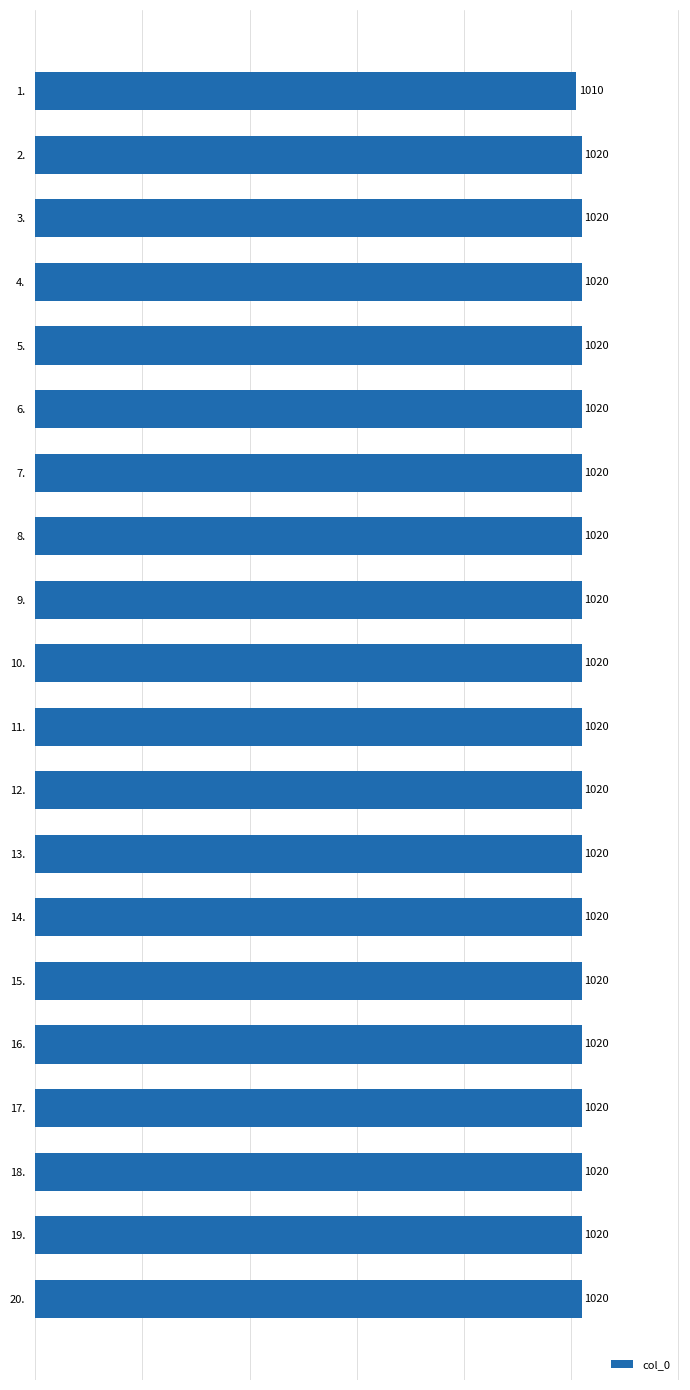

What is the difference between the maximum and minimum values?

10